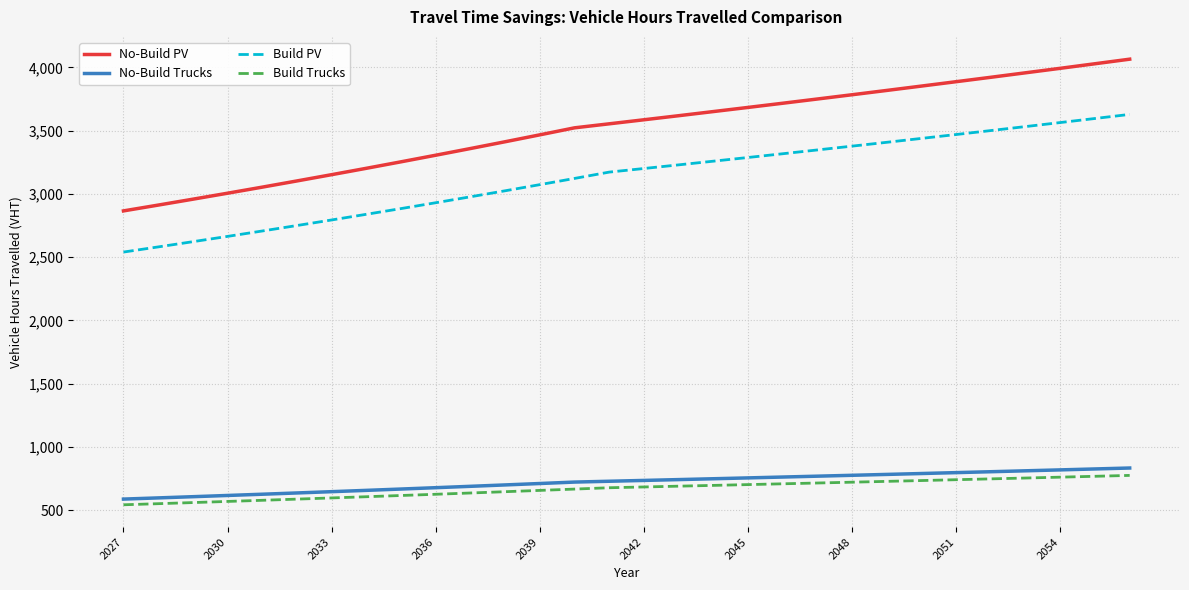

Which series has the widest spread of values?

No-Build PV